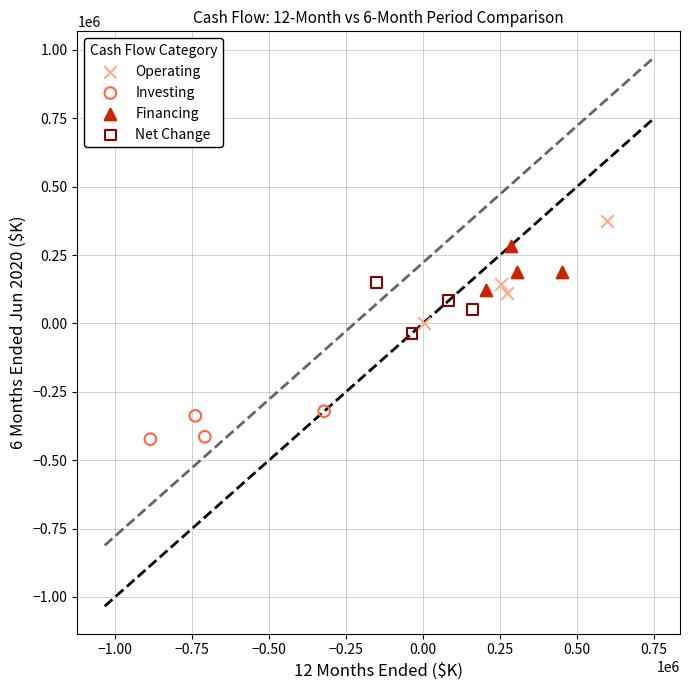

Which series contains the lowest Y value?

Investing